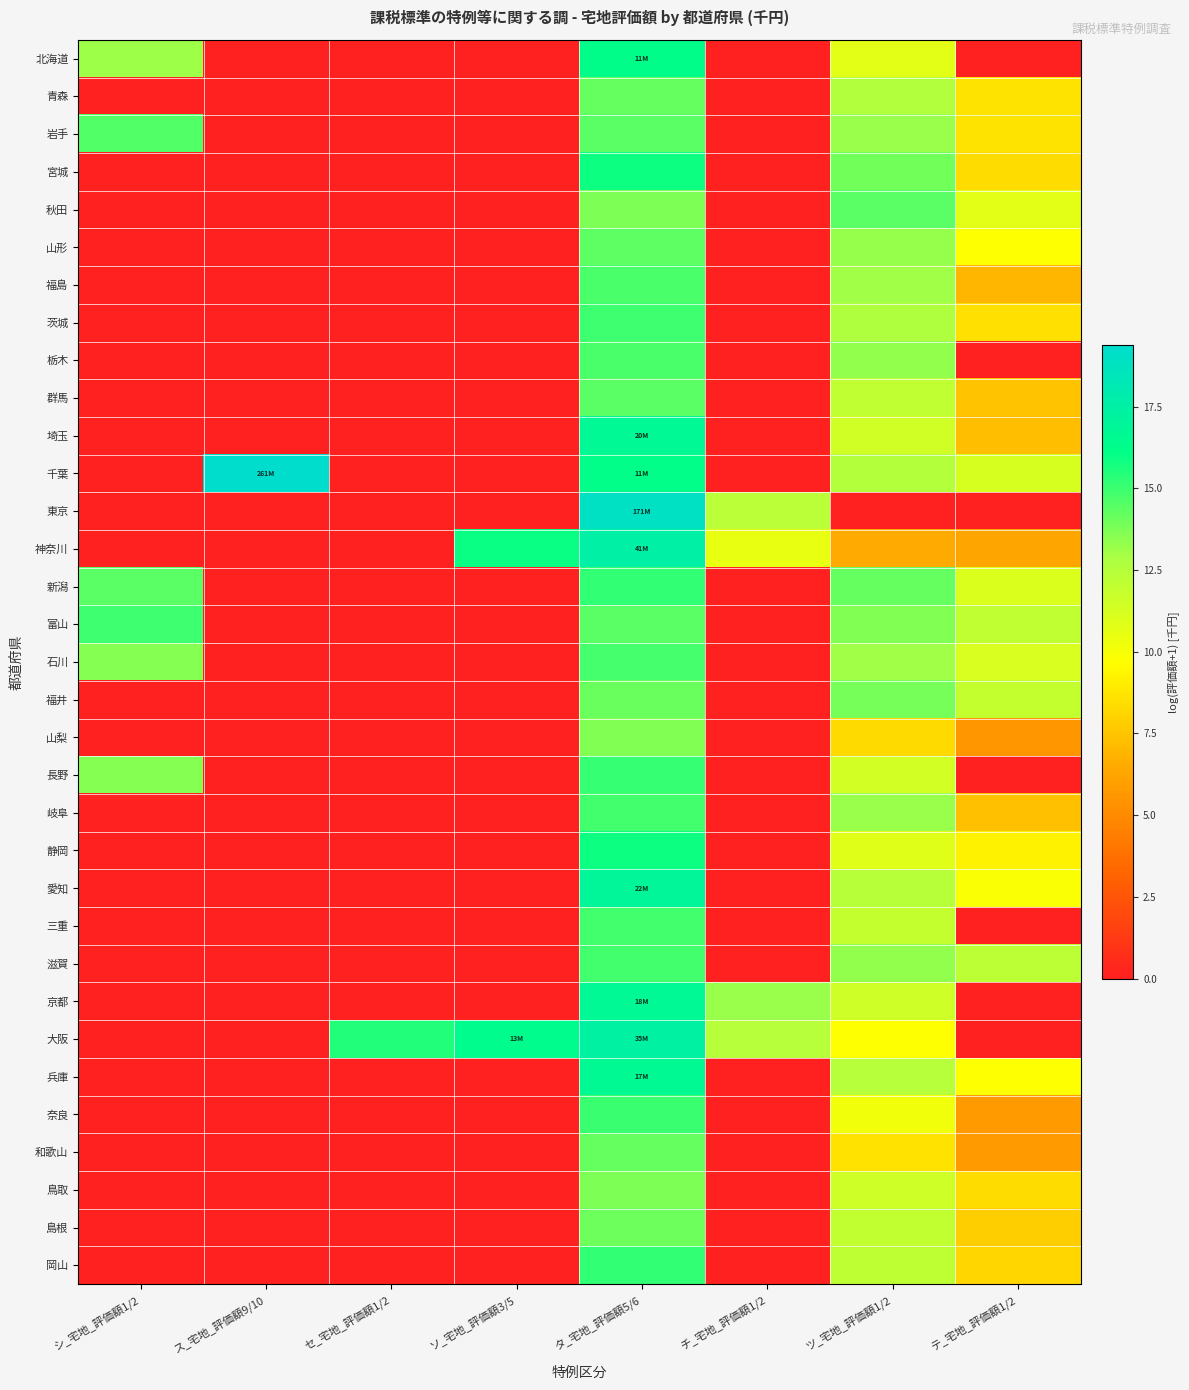

Which series has the largest range (max minus min)?

千葉